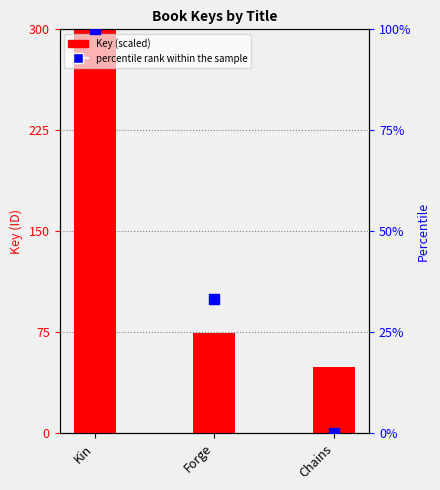

What are all the series names shown in the legend?

Key (scaled), percentile rank within the sample